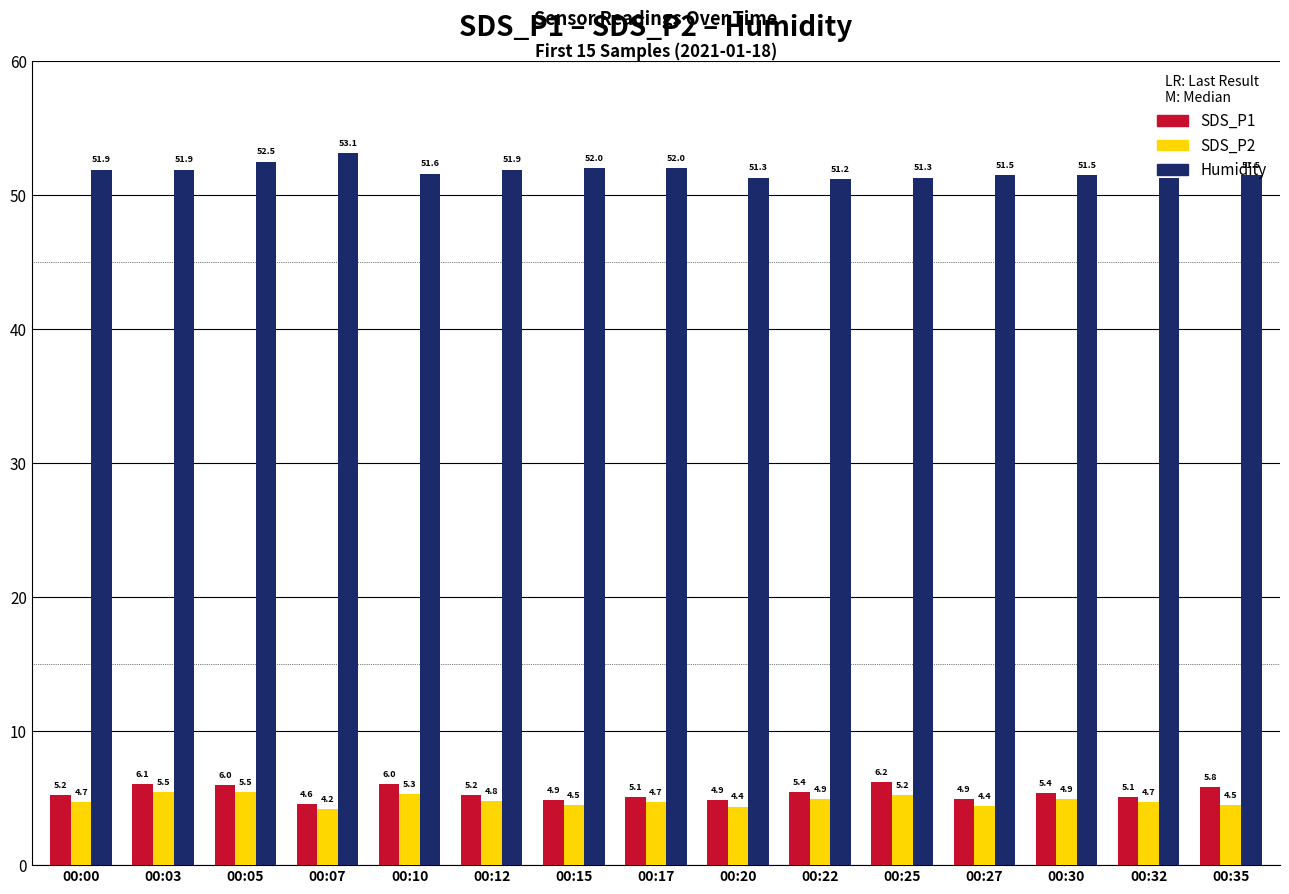

What are all the series names shown in the legend?

SDS_P1, SDS_P2, Humidity